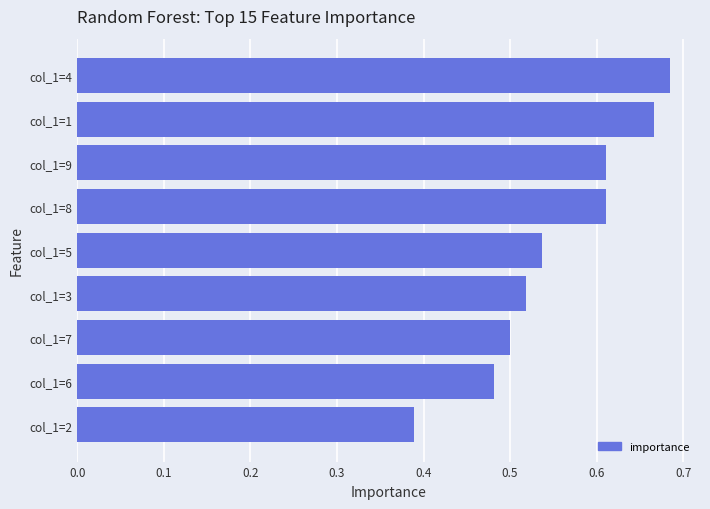

At which category does the chart reach its minimum across all series?

col_1=2